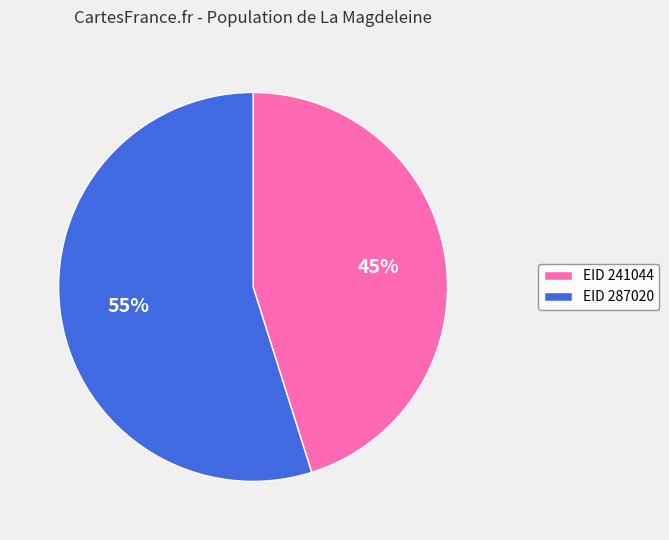

Is there any slice that represents more than half of the pie?

Yes